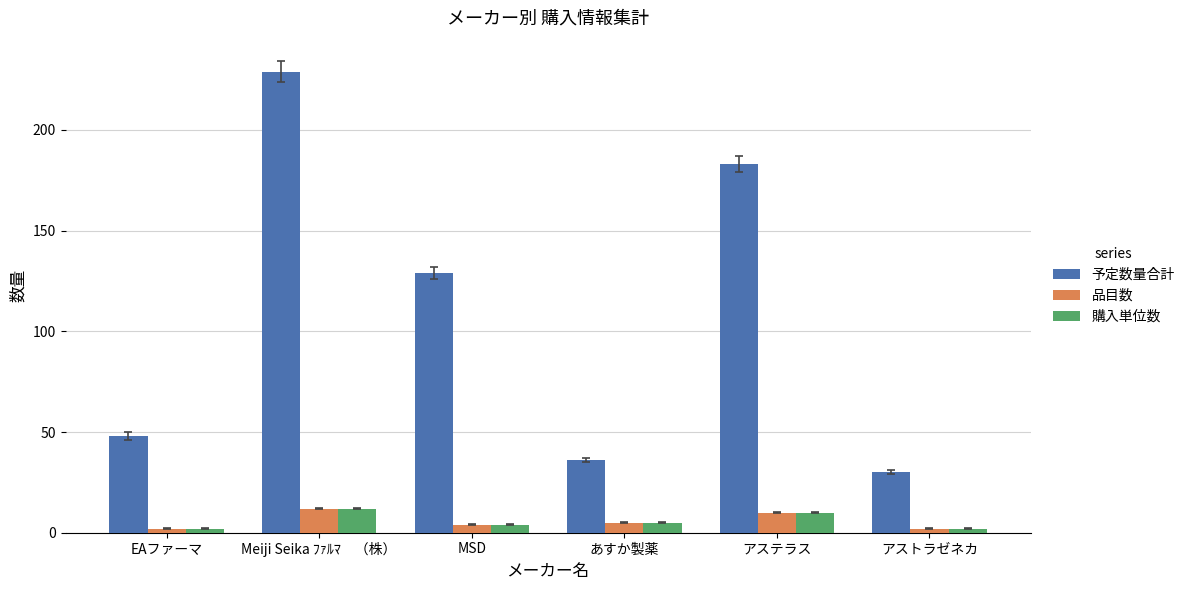

What are all the series names shown in the legend?

予定数量合計, 品目数, 購入単位数